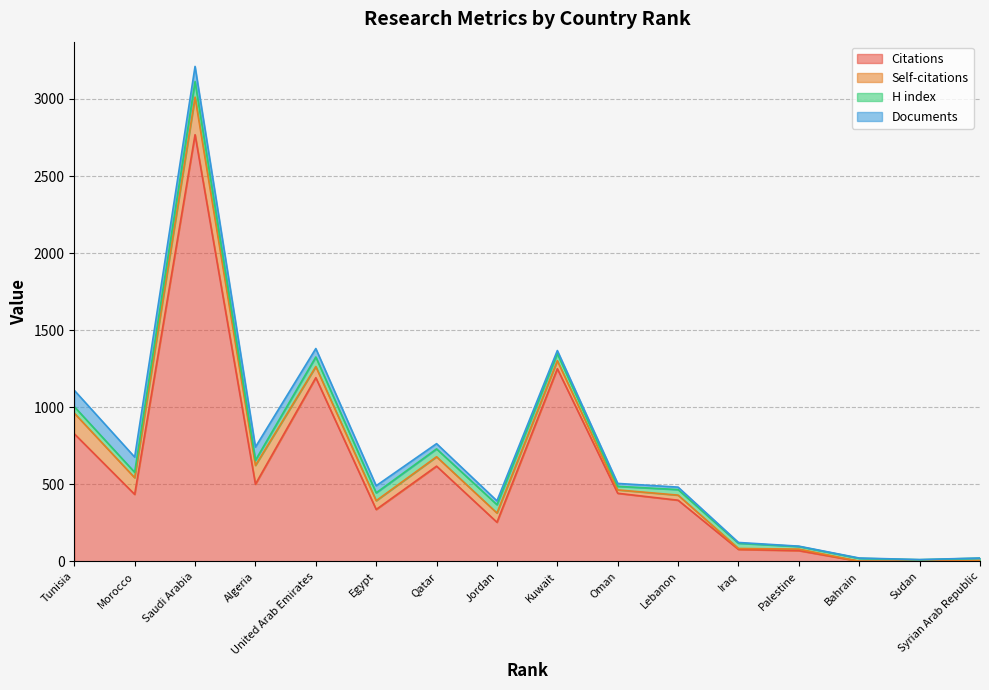

What is the average value of the Documents series?

38